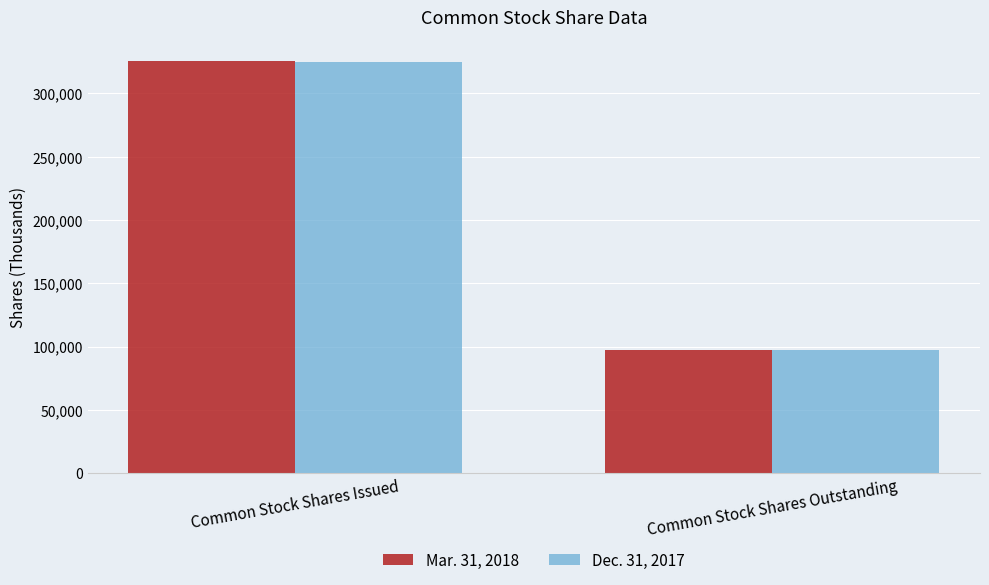

What is the difference between the maximum and minimum values in the Mar. 31, 2018 series?

228951